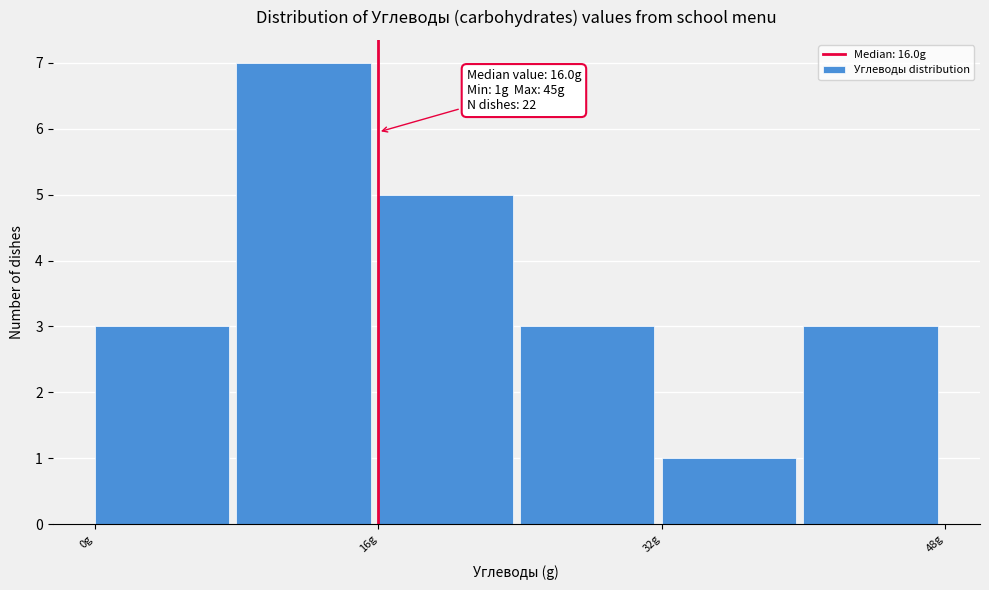

Which range on the x-axis has the tallest bar?

8 to 16